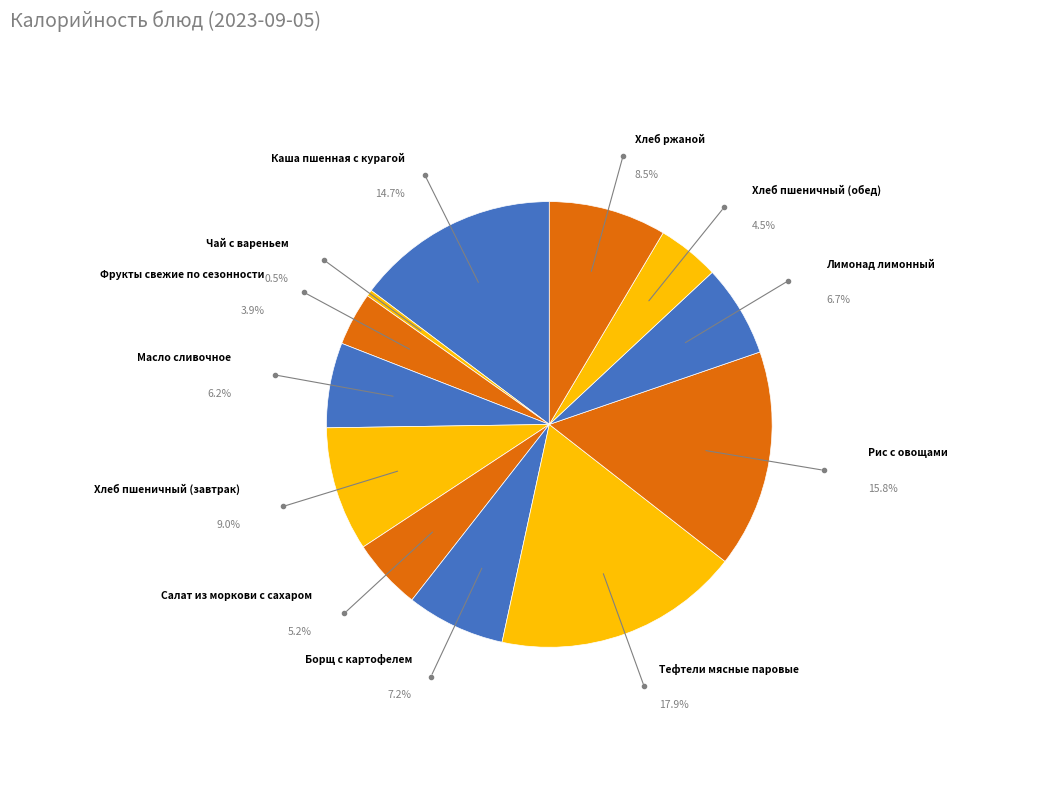

Is it true that Лимонад лимонный is 1% of the pie?

False